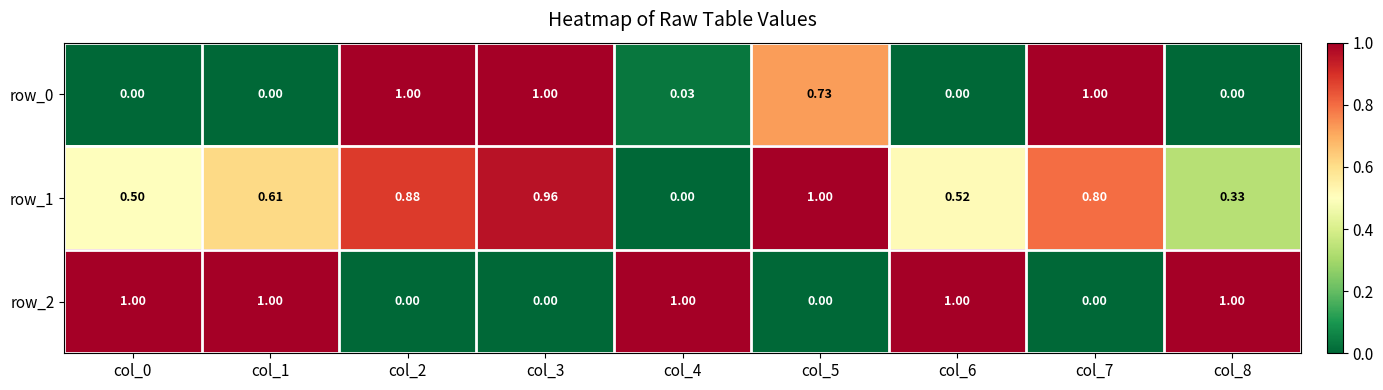

Is the value of row_1 at col_1 greater than the value of row_2 at col_4?

No